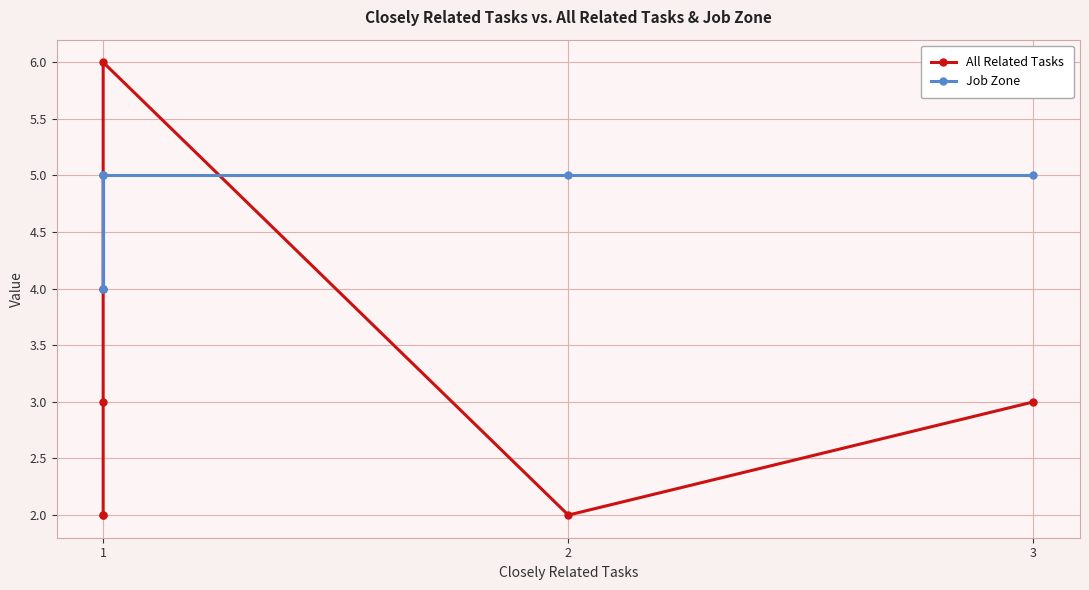

Count the number of data series in this chart.

2